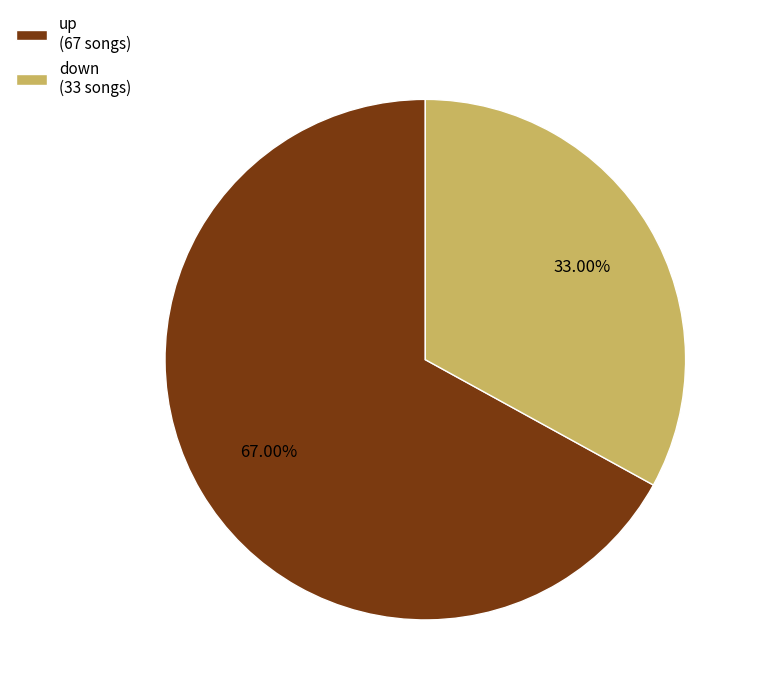

Which category has the smallest portion of the pie?

down